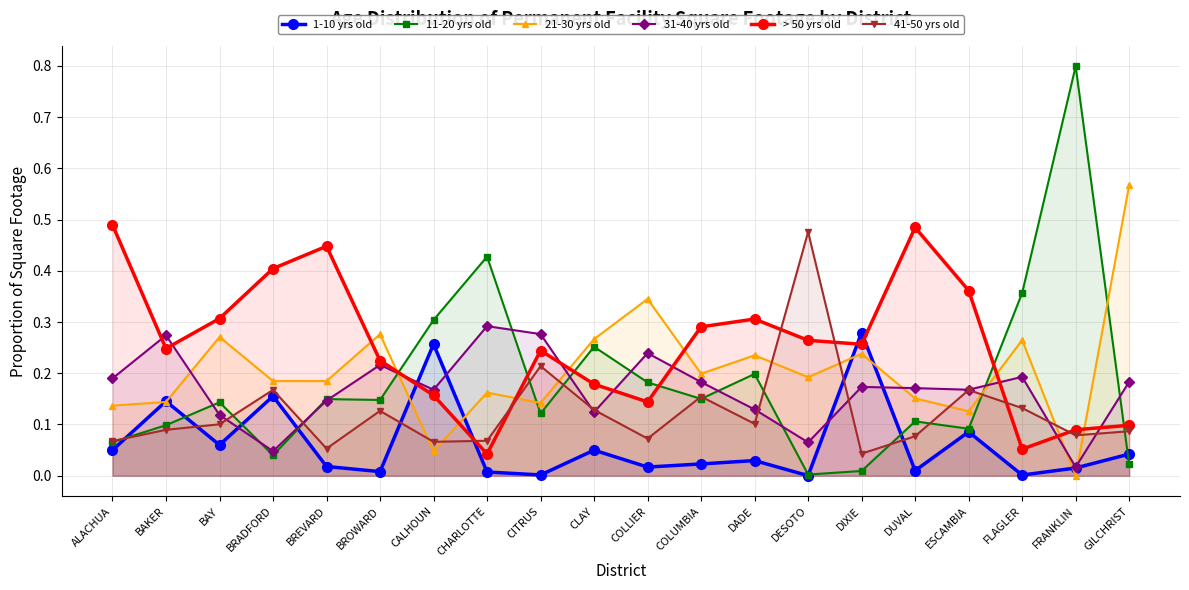

What position from the left is FLAGLER?

18